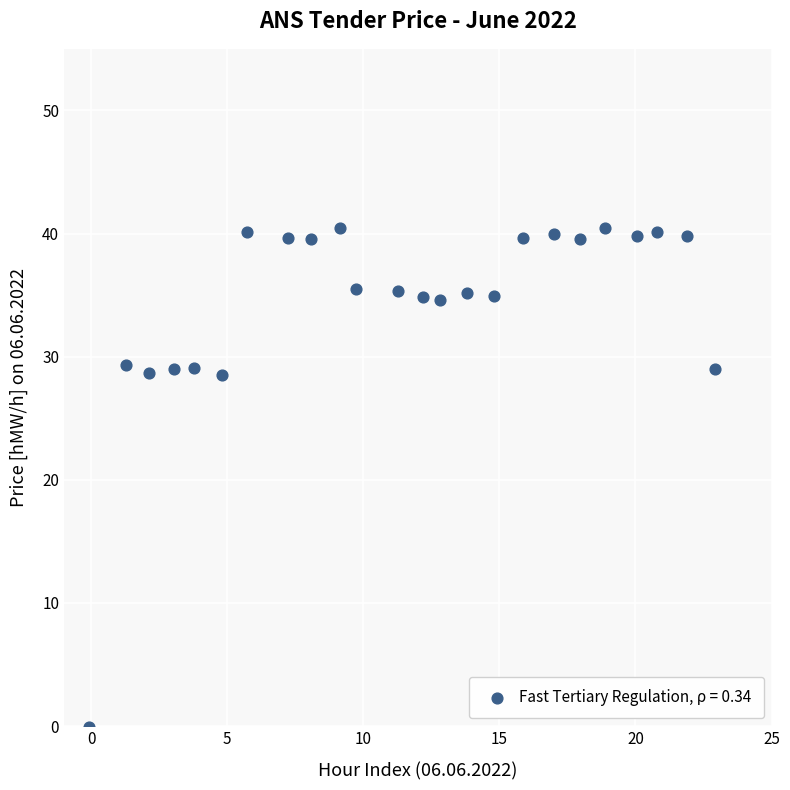

What is the range of X values (max minus min)?

23.0